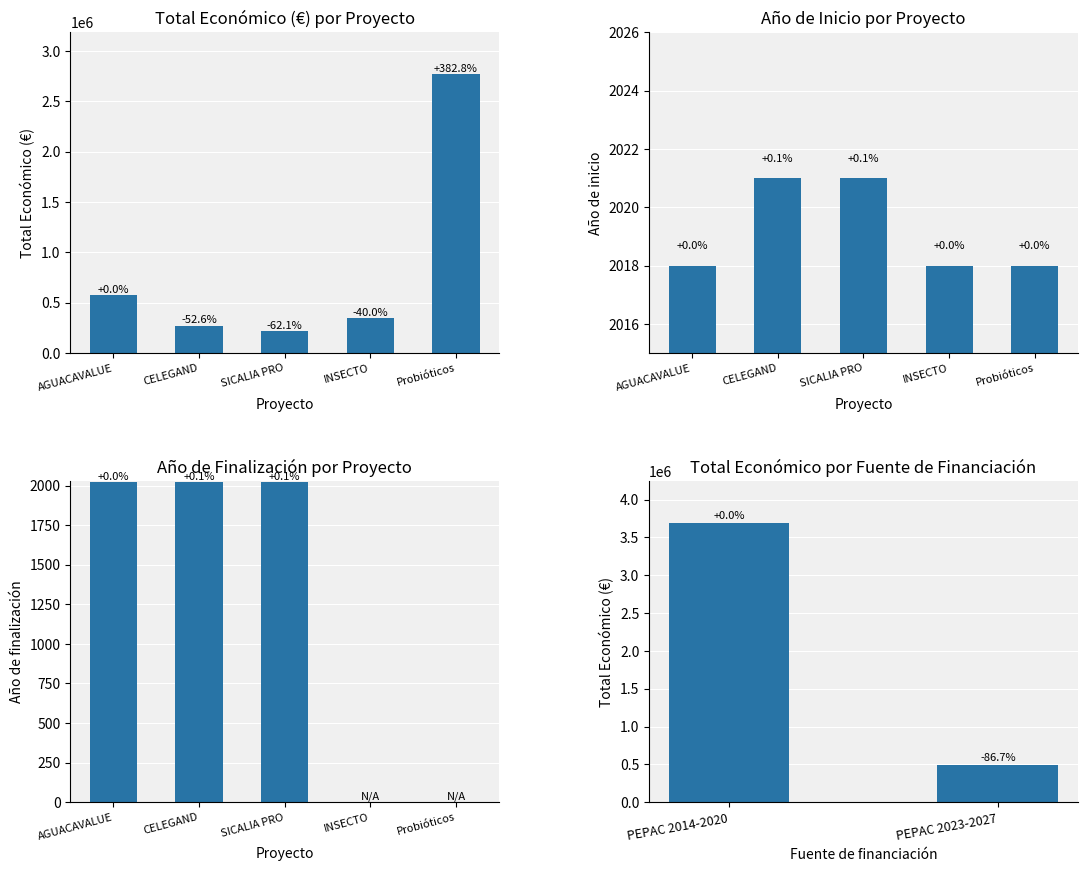

What is the label of the 4th bar from the left?

INSECTO